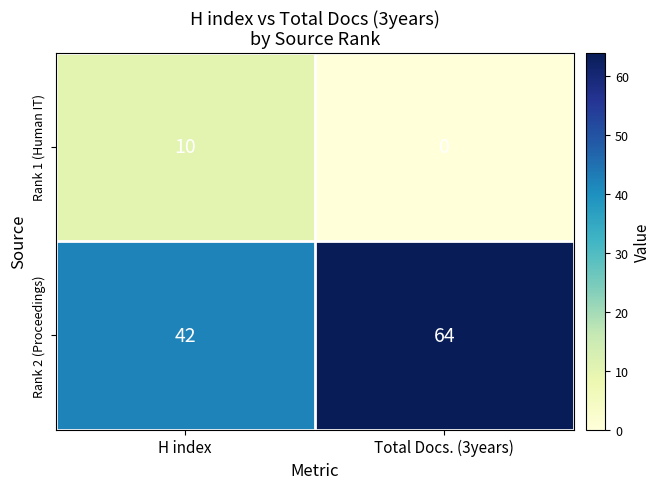

What is the average value of the Rank 1 (Human IT) series?

5